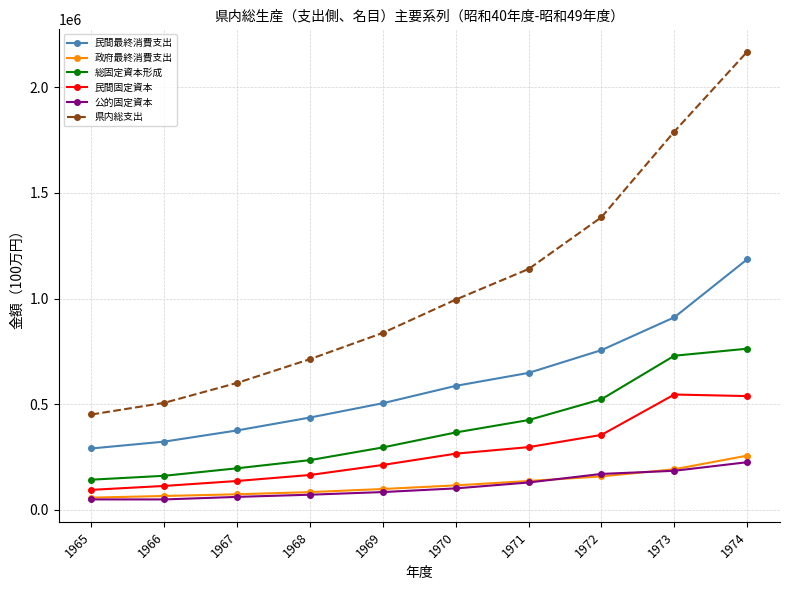

What is the spread (max minus min) of values at 1970?

894453